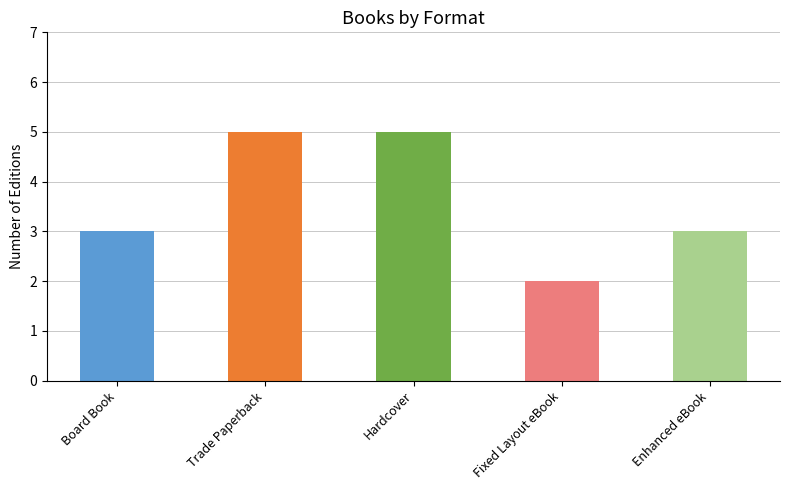

Is it true that the value at Fixed Layout eBook is 2?

True